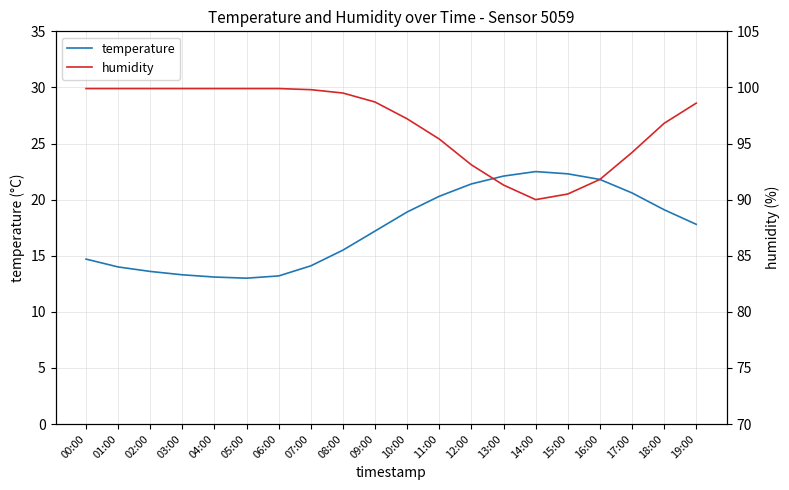

True or false: temperature and humidity intersect in this chart.

False